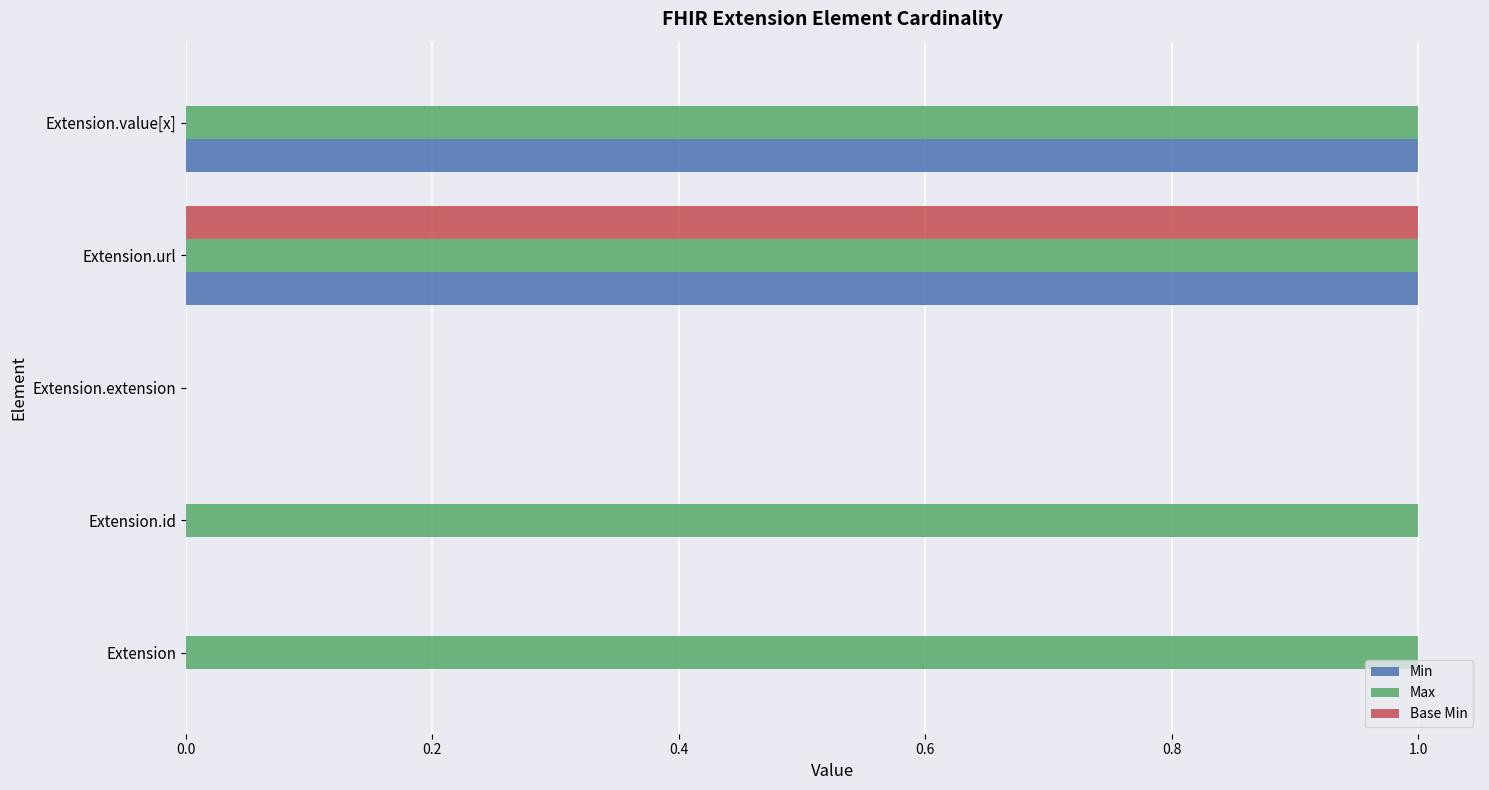

What is the sum of all Min values?

2